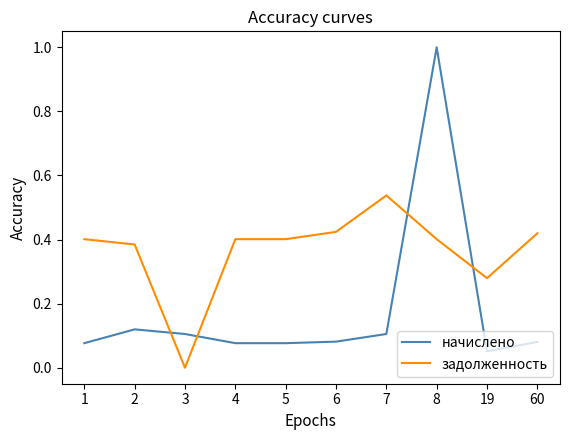

At which category is the sum across all series the highest?

8